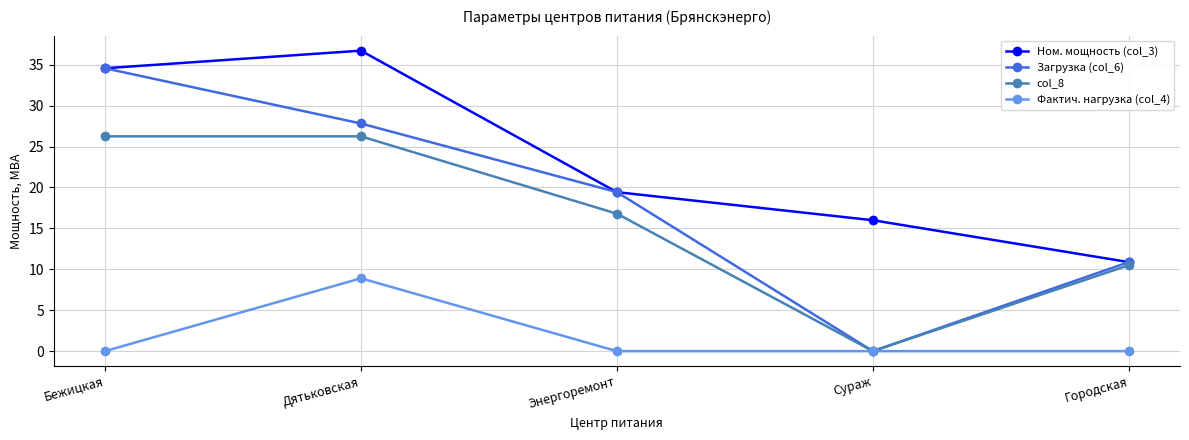

At which label does col_8 first exceed 16?

Бежицкая